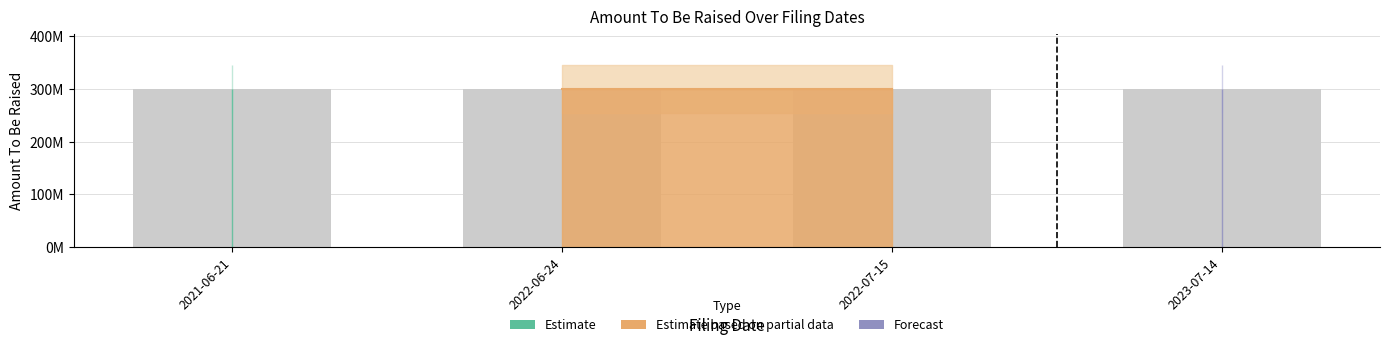

Are the bars horizontal?

No